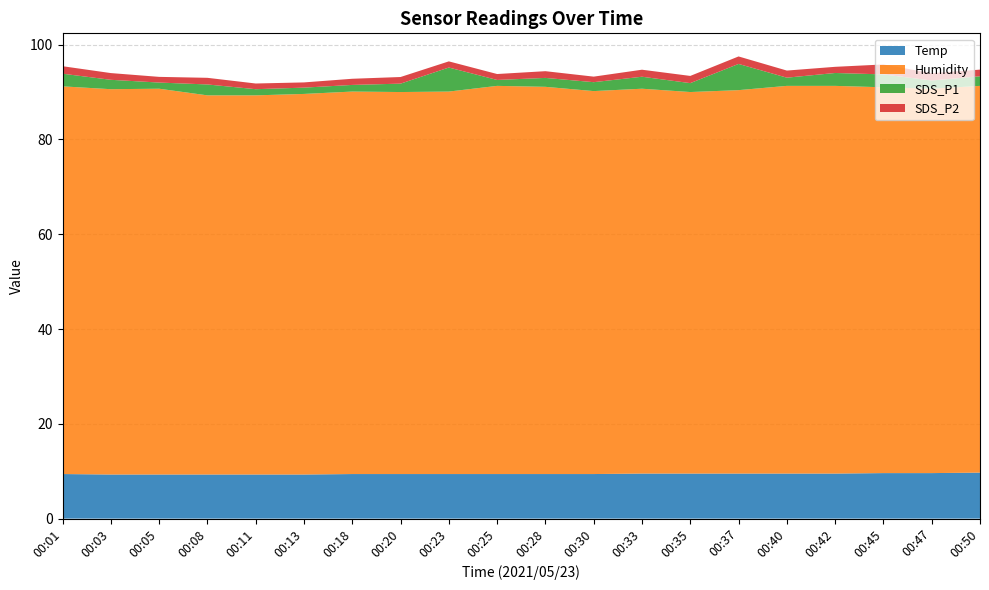

Reading right to left, transcribe all the data shown in this chart.

Temp: 00:50=9.7	00:47=9.6	00:45=9.6	00:42=9.5	00:40=9.5	00:37=9.5	00:35=9.5	00:33=9.5	00:30=9.4	00:28=9.4	00:25=9.4	00:23=9.4	00:20=9.4	00:18=9.4	00:13=9.3	00:11=9.3	00:08=9.3	00:05=9.3	00:03=9.3	00:01=9.4
Humidity: 00:50=81.6	00:47=81.1	00:45=81.4	00:42=81.8	00:40=81.8	00:37=80.9	00:35=80.5	00:33=81.2	00:30=80.8	00:28=81.7	00:25=81.9	00:23=80.7	00:20=80.6	00:18=80.7	00:13=80.3	00:11=80.0	00:08=80.0	00:05=81.4	00:03=81.3	00:01=81.8
SDS_P1: 00:50=2.0	00:47=1.7	00:45=2.7	00:42=2.7	00:40=1.7	00:37=5.5	00:35=1.9	00:33=2.5	00:30=1.9	00:28=1.9	00:25=1.2	00:23=5.1	00:20=1.8	00:18=1.4	00:13=1.3	00:11=1.3	00:08=2.3	00:05=1.3	00:03=2.0	00:01=2.7
SDS_P2: 00:50=1.4	00:47=1.6	00:45=2.1	00:42=1.3	00:40=1.5	00:37=1.6	00:35=1.5	00:33=1.5	00:30=1.2	00:28=1.4	00:25=1.2	00:23=1.3	00:20=1.4	00:18=1.3	00:13=1.1	00:11=1.2	00:08=1.4	00:05=1.2	00:03=1.4	00:01=1.6